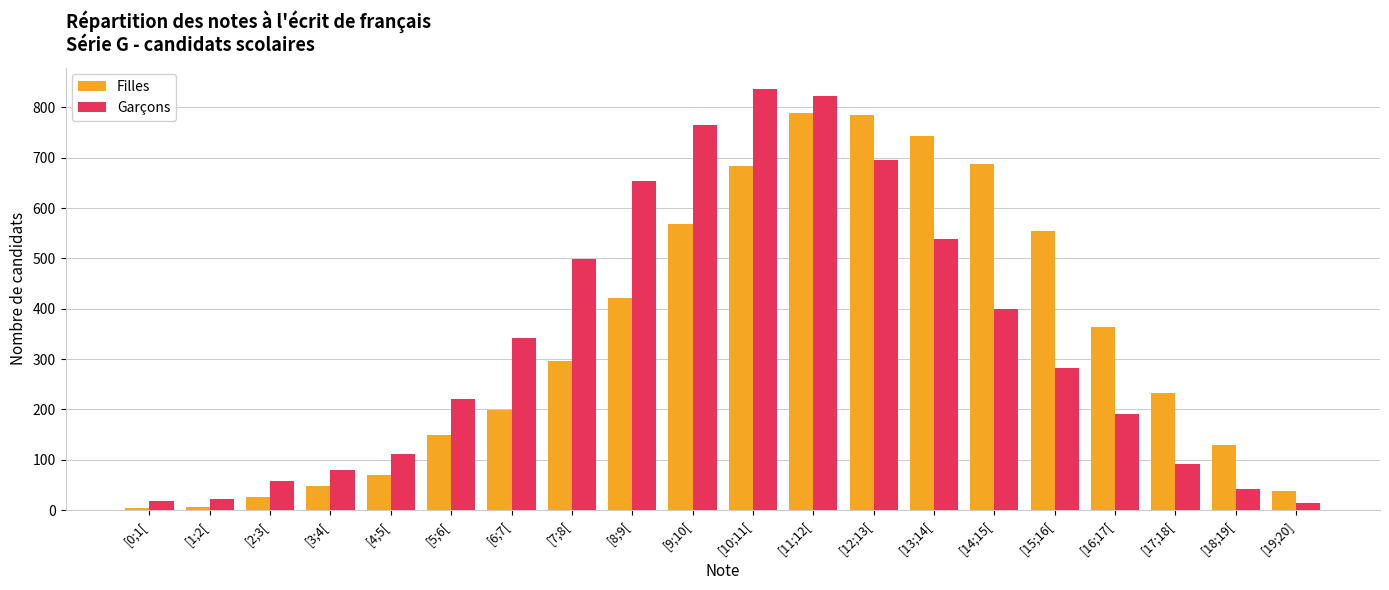

Is the value of Garçons at [16;17[ greater than the value of Filles at [14;15[?

No